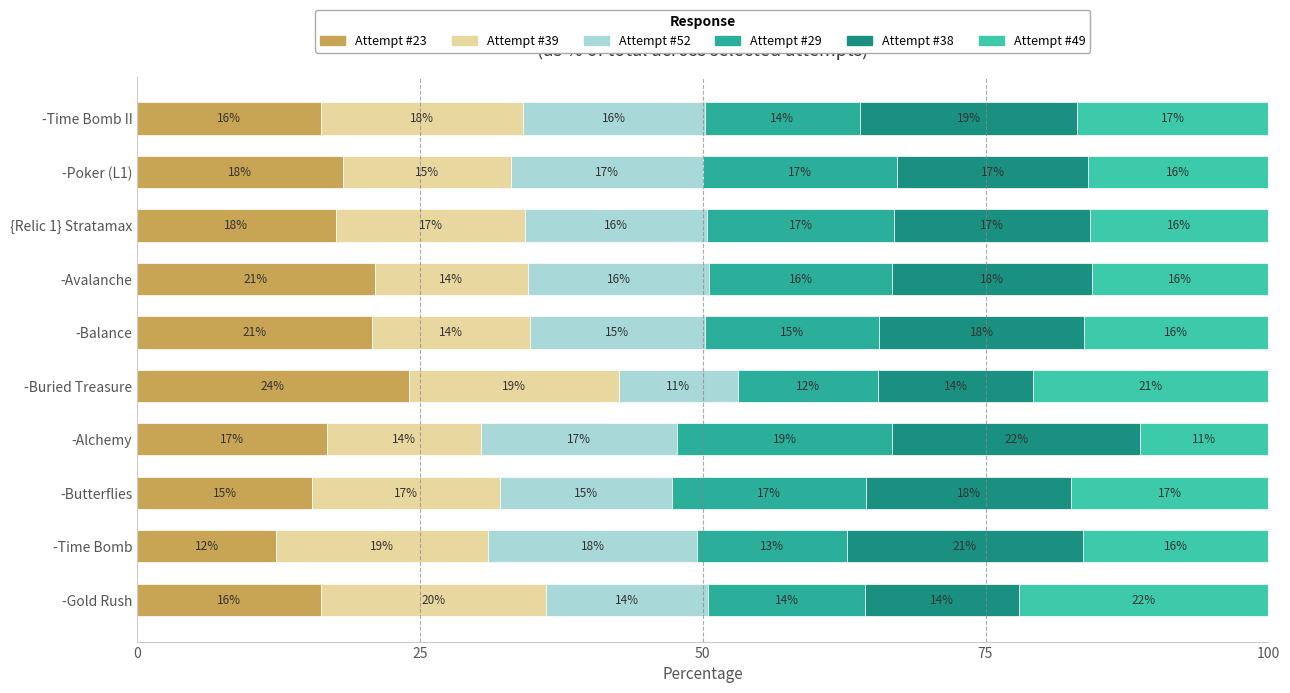

How many data points in Attempt #23 are above 17?

5